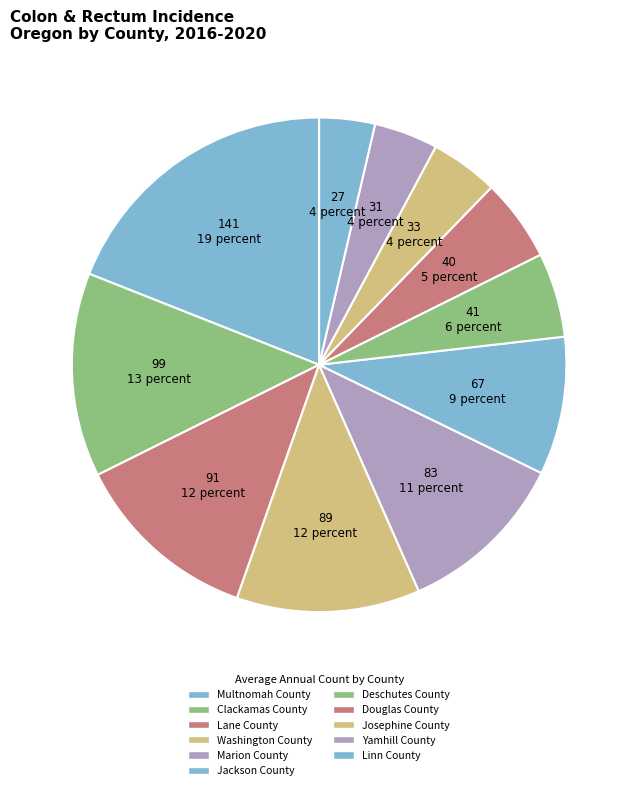

Which slice is the smallest?

Linn County